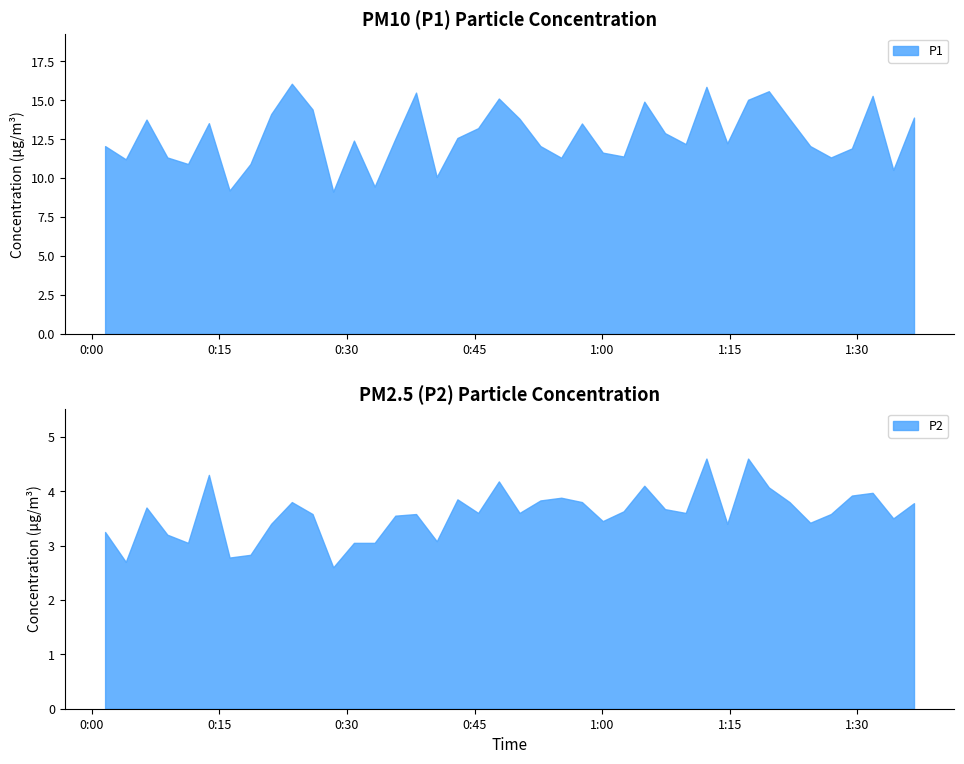

Is it true that P1 equals 12.1 at 34?

True